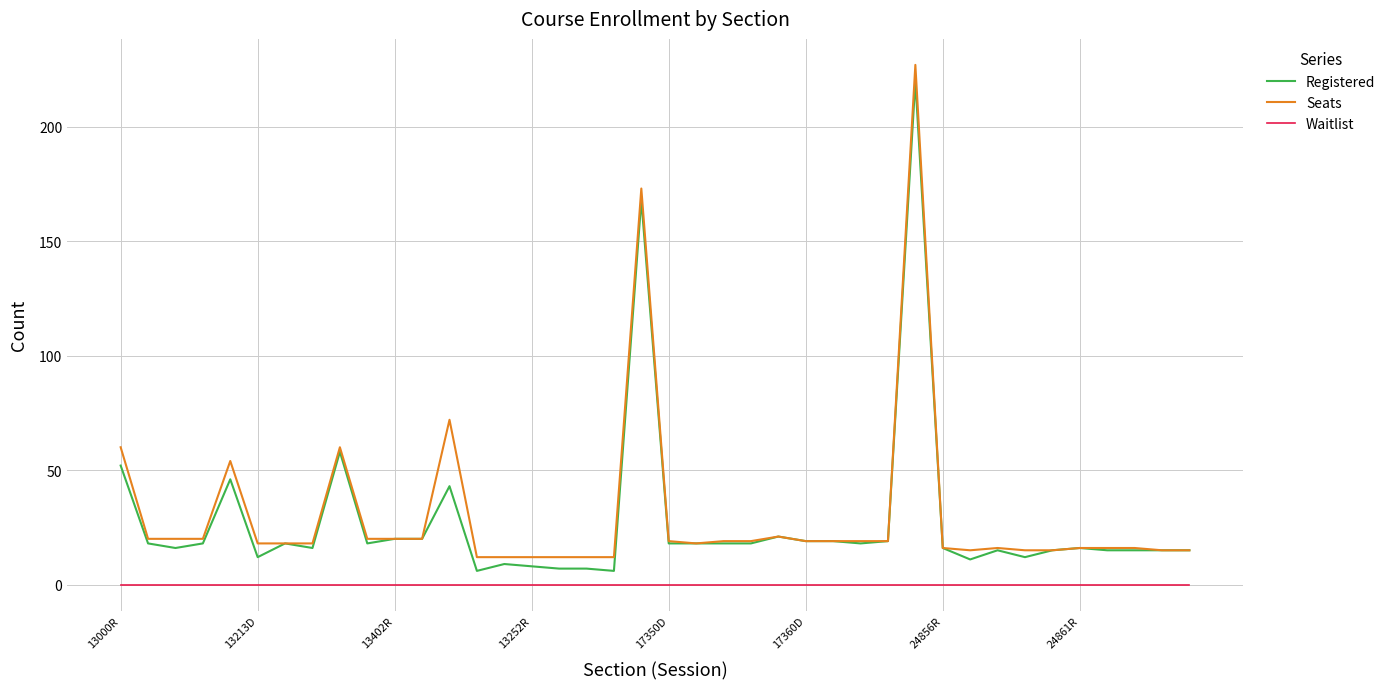

True or false: Waitlist and Seats cross at least once.

False